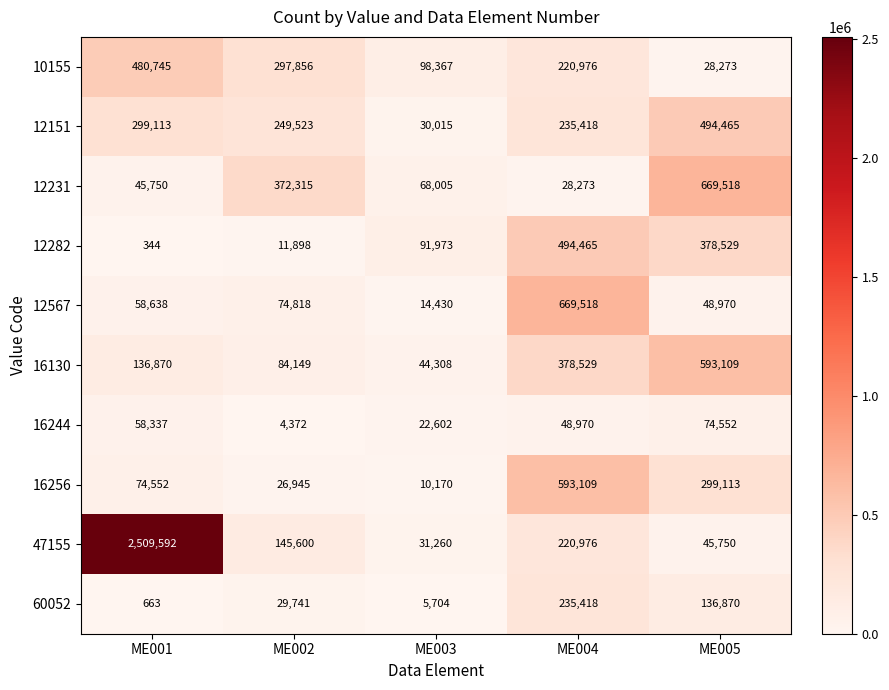

True or false: 12282 has a value of 654577 at ME004.

False